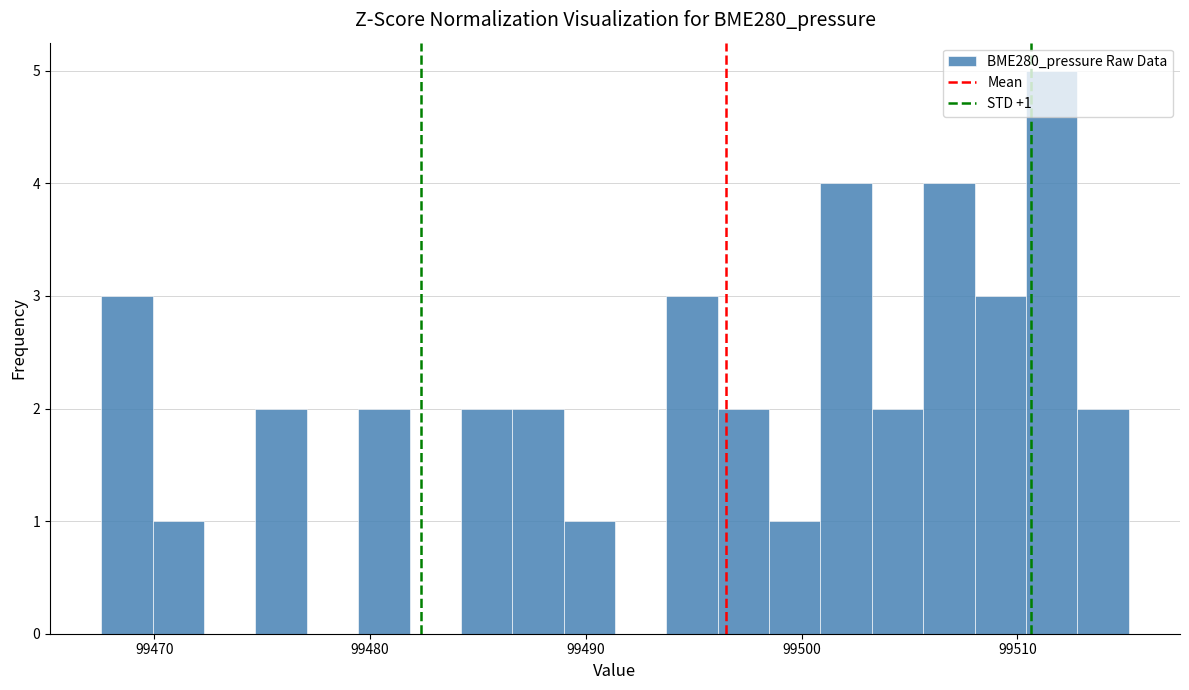

Around what value on the x-axis is the tallest bar? Give the approximate position of its centre, as read against the axis.

99512